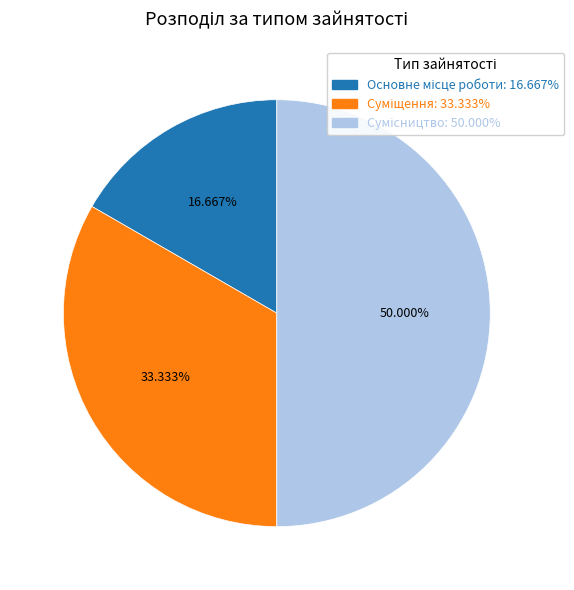

Which category has the smallest portion of the pie?

Основне місце роботи